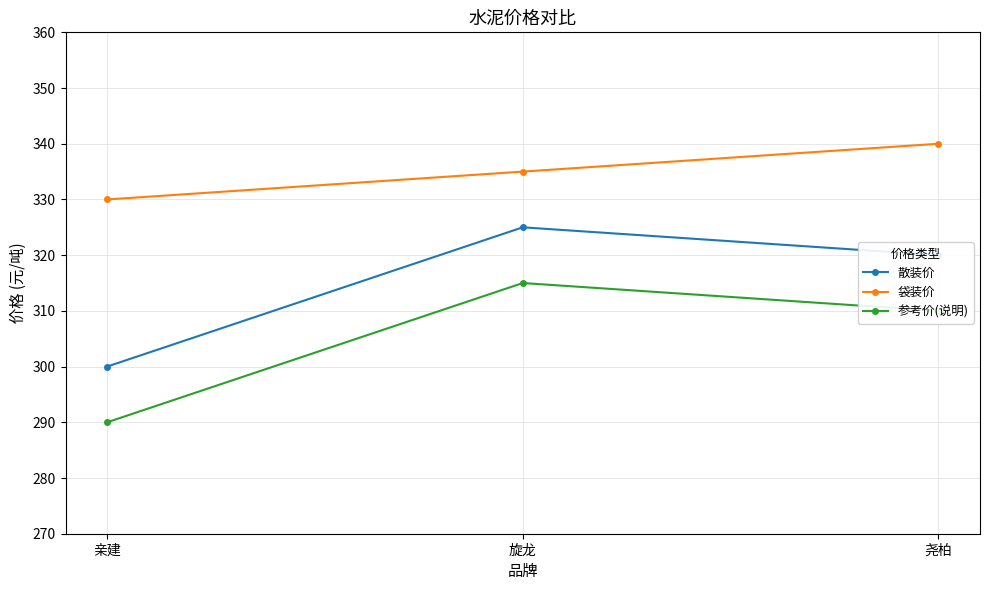

Reading left to right, transcribe all the data shown in this chart.

散装价: 亲建=300	旋龙=325	尧柏=320
袋装价: 亲建=330	旋龙=335	尧柏=340
参考价(说明): 亲建=290	旋龙=315	尧柏=310